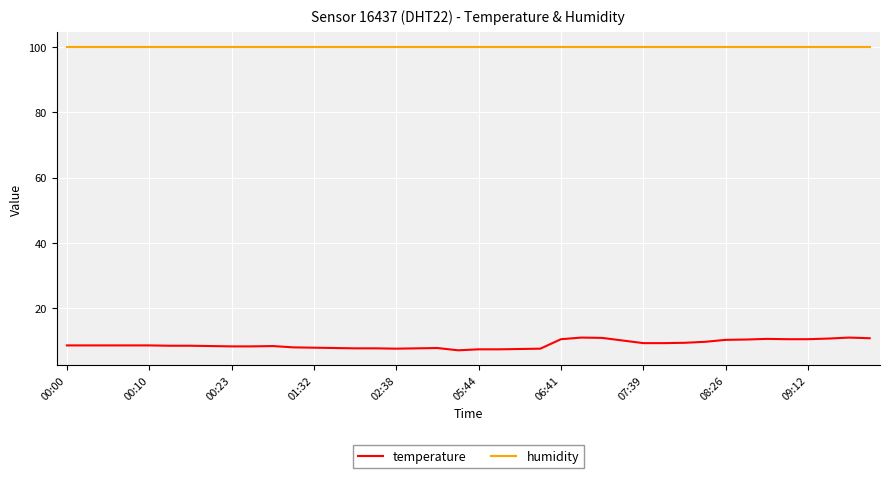

Which series has the largest total across all categories?

humidity